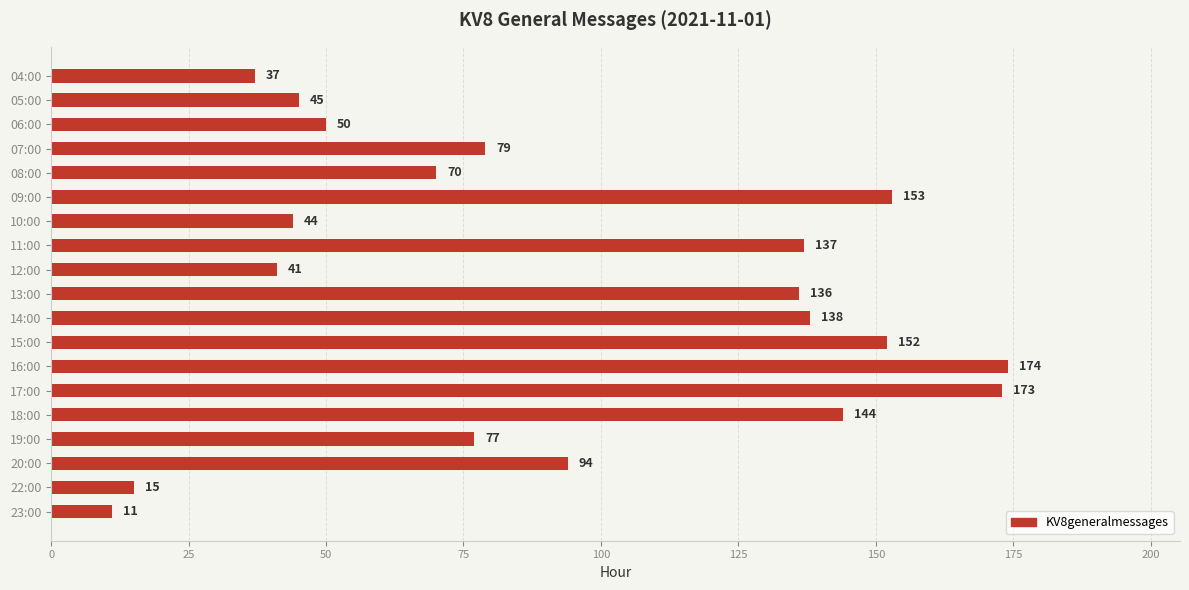

How many data points does each series have?

19